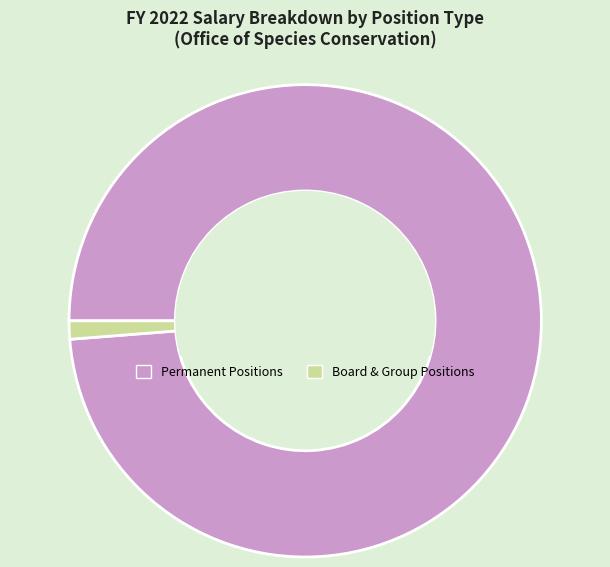

Is there a majority slice in this chart?

Yes